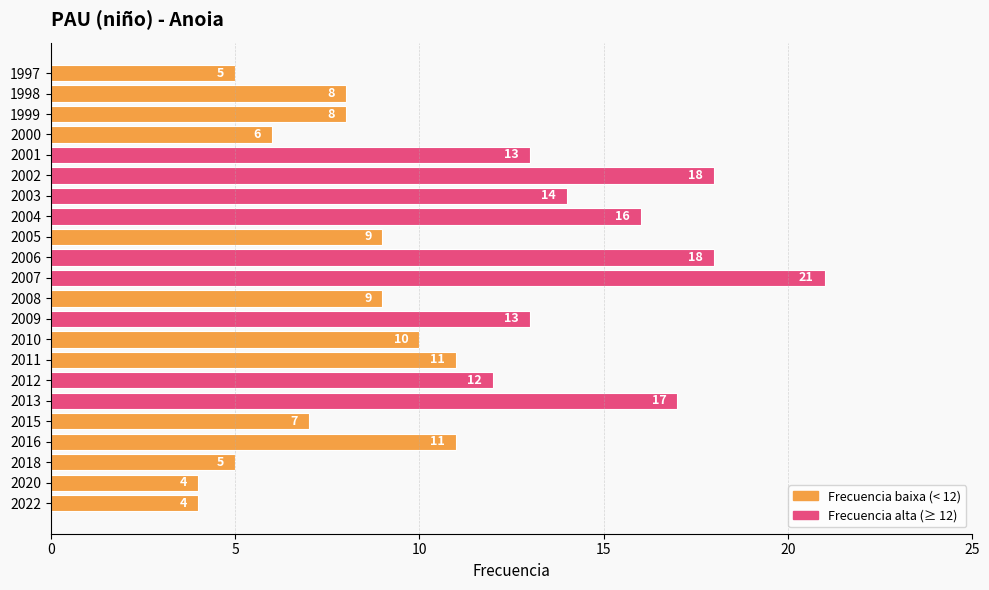

What value does the data have at 1998?

8